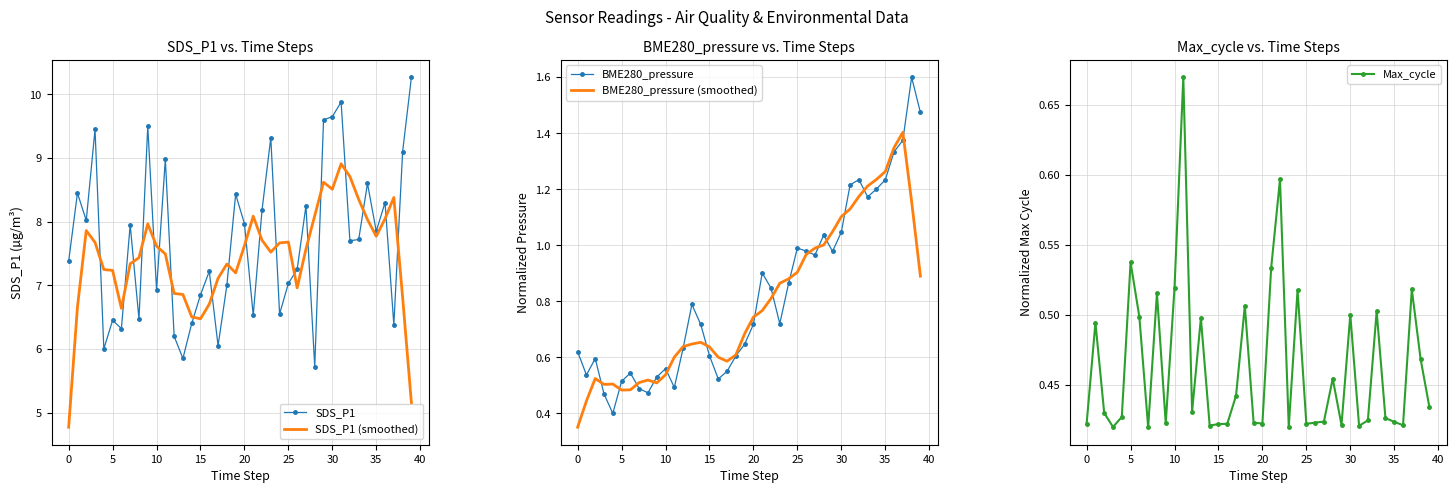

What is the minimum value for SDS_P1 (smoothed)?

4.8